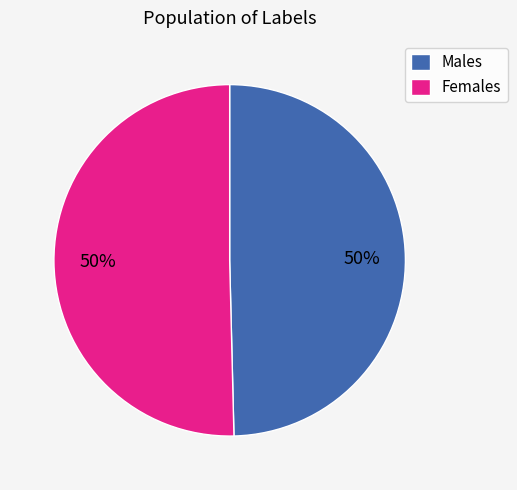

To the nearest percent, what percentage of the pie is Males?

50%